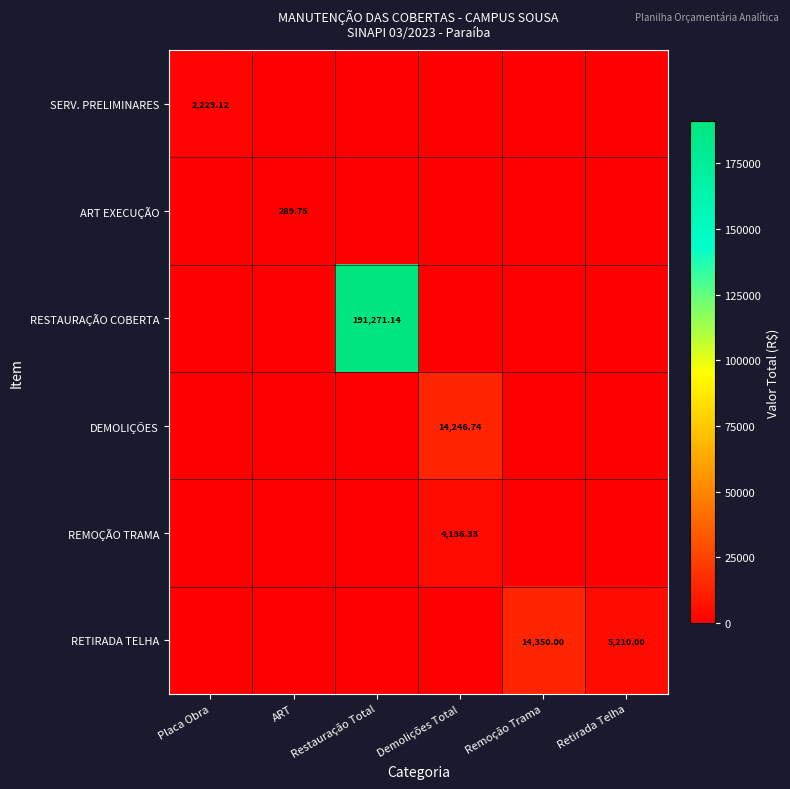

How many values in SERV. PRELIMINARES are above zero?

1